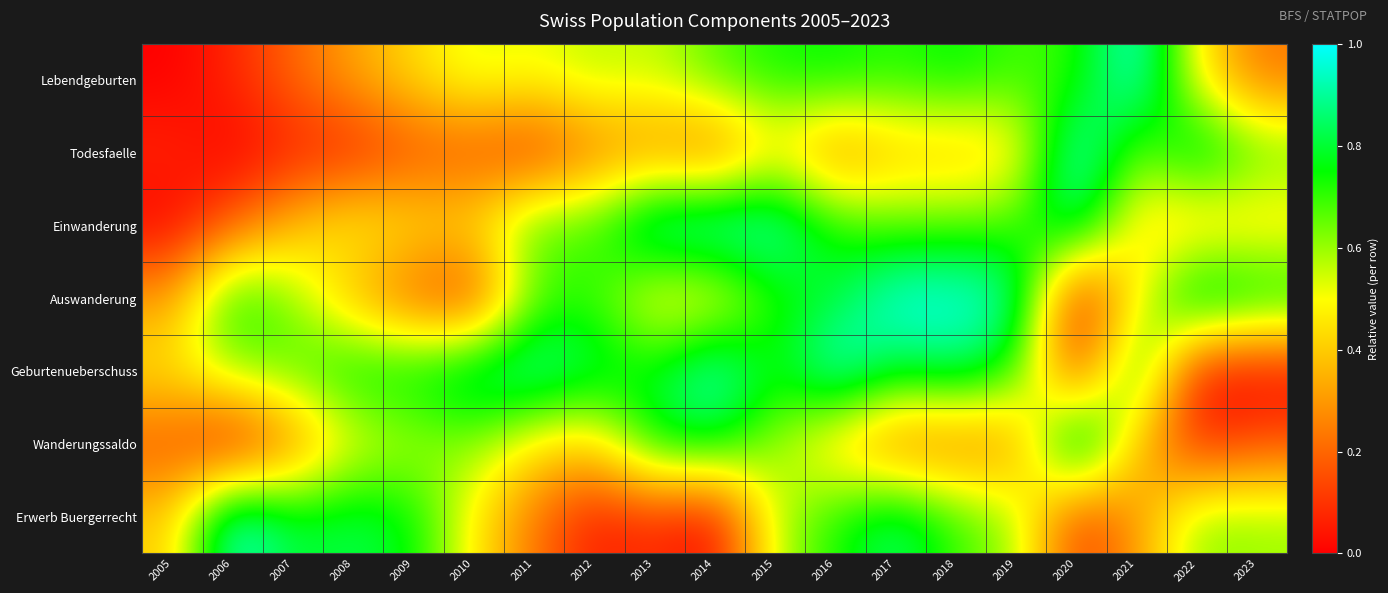

Reading left to right, extract all data points from this chart.

Lebendgeburten: 2005=0.0	2006=0.1	2007=0.2	2008=0.3	2009=0.4	2010=0.5	2011=0.5	2012=0.6	2013=0.5	2014=0.7	2015=0.7	2016=0.8	2017=0.7	2018=0.8	2019=0.7	2020=0.7	2021=1.0	2022=0.5	2023=0.2
Todesfaelle: 2005=0.1	2006=0.0	2007=0.1	2008=0.1	2009=0.1	2010=0.2	2011=0.1	2012=0.2	2013=0.3	2014=0.2	2015=0.5	2016=0.2	2017=0.4	2018=0.4	2019=0.4	2020=1.0	2021=0.6	2022=0.9	2023=0.7
Einwanderung: 2005=0.0	2006=0.2	2007=0.4	2008=0.5	2009=0.5	2010=0.4	2011=0.7	2012=0.7	2013=1.0	2014=1.0	2015=1.0	2016=0.7	2017=0.7	2018=0.7	2019=0.7	2020=0.9	2021=0.4	2022=0.4	2023=0.4
Auswanderung: 2005=0.3	2006=0.8	2007=0.6	2008=0.3	2009=0.2	2010=0.1	2011=0.7	2012=0.7	2013=0.4	2014=0.4	2015=0.7	2016=0.8	2017=1.0	2018=1.0	2019=0.9	2020=0.0	2021=0.5	2022=0.9	2023=0.8
Geburtenueberschuss: 2005=0.5	2006=0.6	2007=0.7	2008=0.8	2009=0.8	2010=0.9	2011=0.9	2012=0.8	2013=0.8	2014=1.0	2015=0.7	2016=1.0	2017=0.8	2018=0.9	2019=0.7	2020=0.1	2021=0.8	2022=0.0	2023=0.0
Wanderungssaldo: 2005=0.2	2006=0.0	2007=0.2	2008=0.5	2009=0.6	2010=0.6	2011=0.5	2012=0.4	2013=0.8	2014=0.8	2015=0.6	2016=0.4	2017=0.2	2018=0.2	2019=0.3	2020=1.0	2021=0.4	2022=0.1	2023=0.2
Erwerb Buergerrecht: 2005=0.4	2006=1.0	2007=0.8	2008=0.8	2009=0.8	2010=0.5	2011=0.2	2012=0.0	2013=0.1	2014=0.0	2015=0.6	2016=0.7	2017=0.9	2018=0.7	2019=0.6	2020=0.1	2021=0.3	2022=0.6	2023=0.6